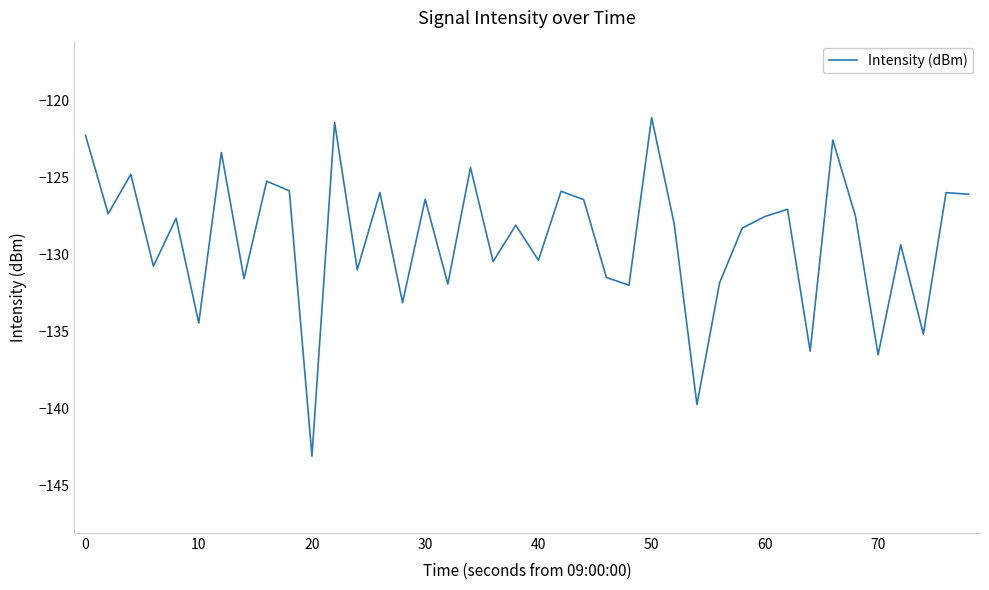

What is the greatest value displayed?

-121.1